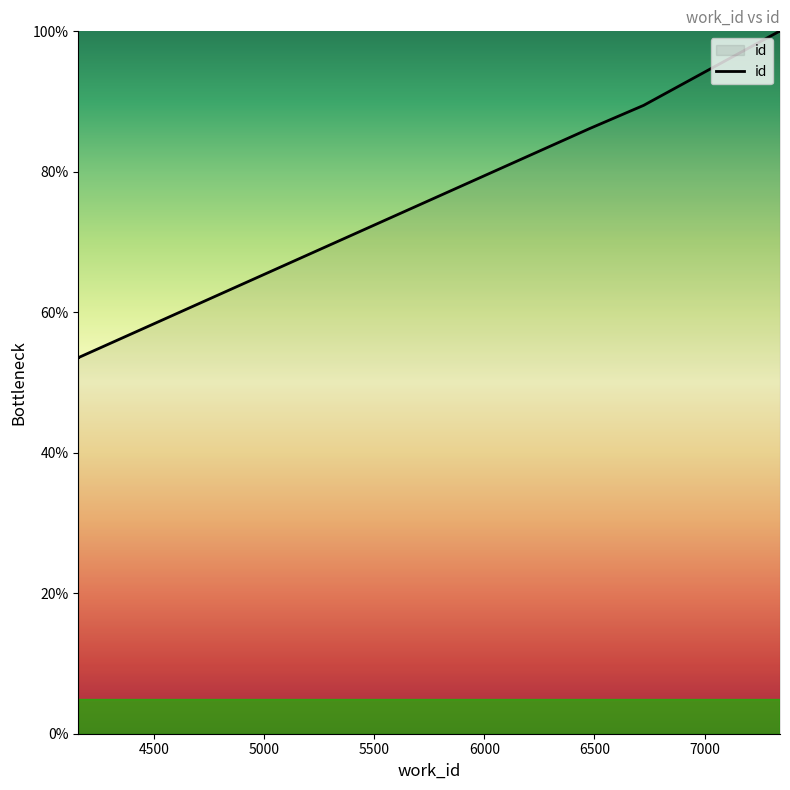

Approximately how many times larger is the value at 4159 compared to 7342?

0.5